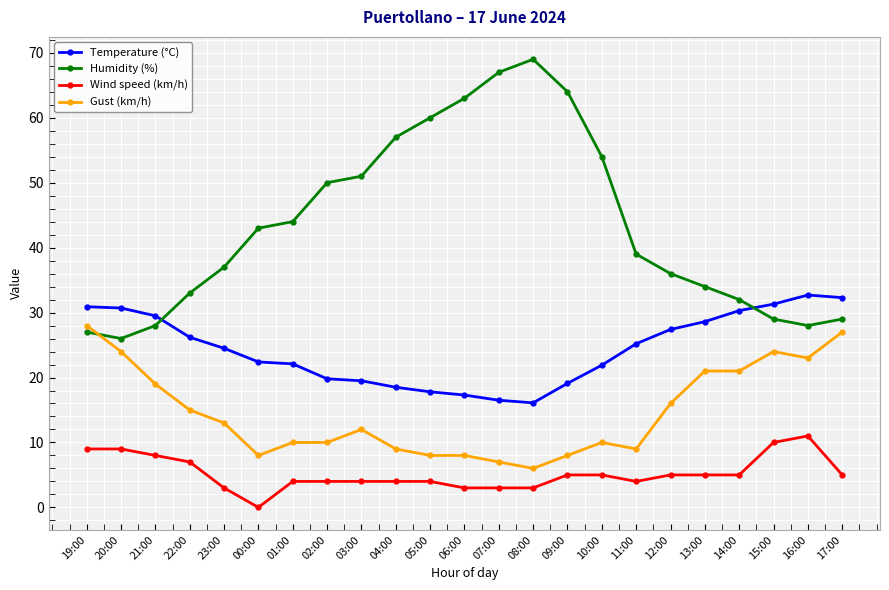

True or false: Humidity (%) has more than 0 interior local peaks.

True